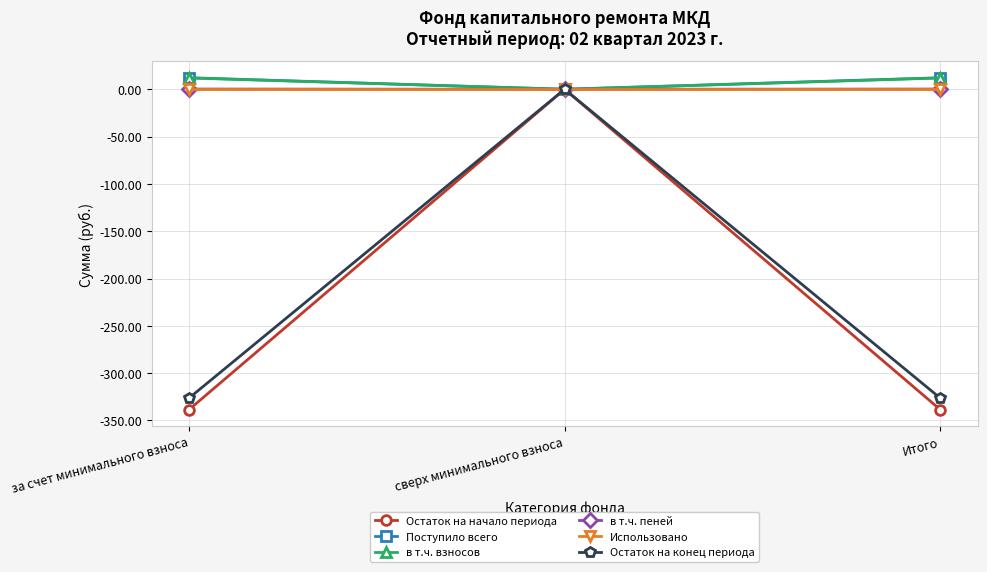

What is the label of the 2nd point from the left?

сверх минимального взноса